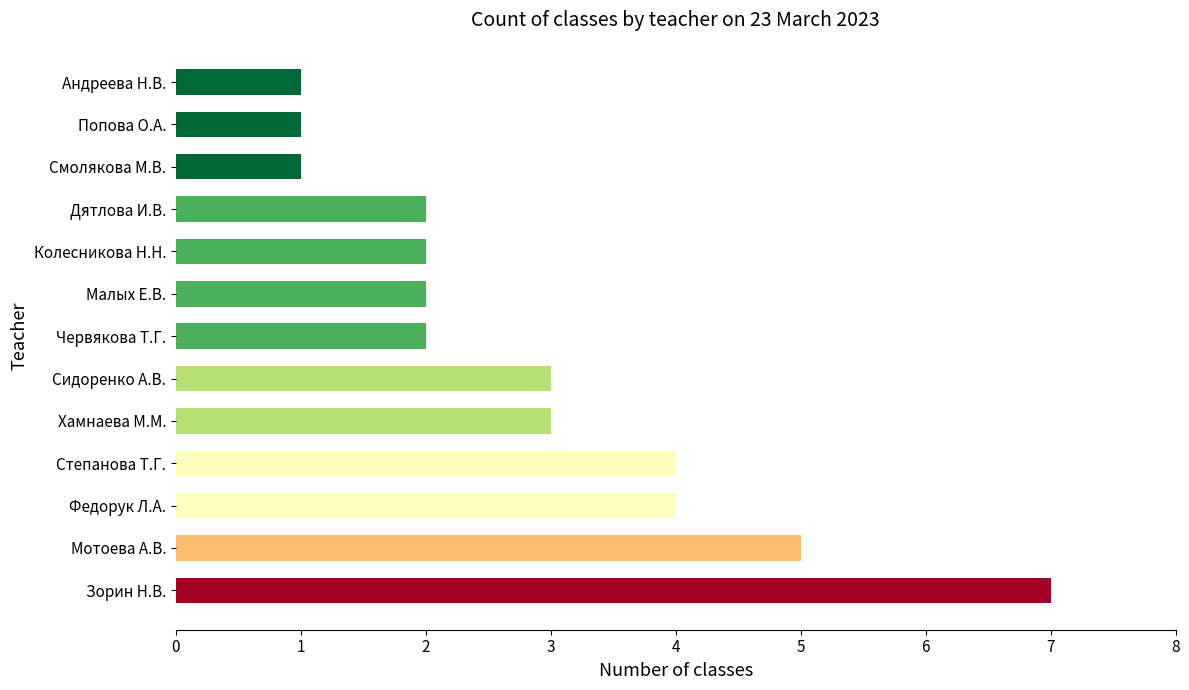

Is it true that the value at Сидоренко А.В. is 3?

True